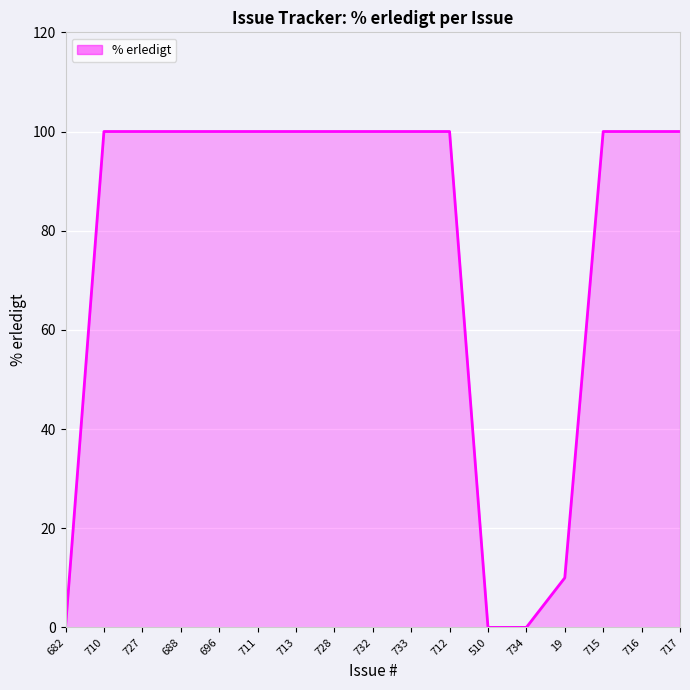

Where is the data nearest to the value 50?

19